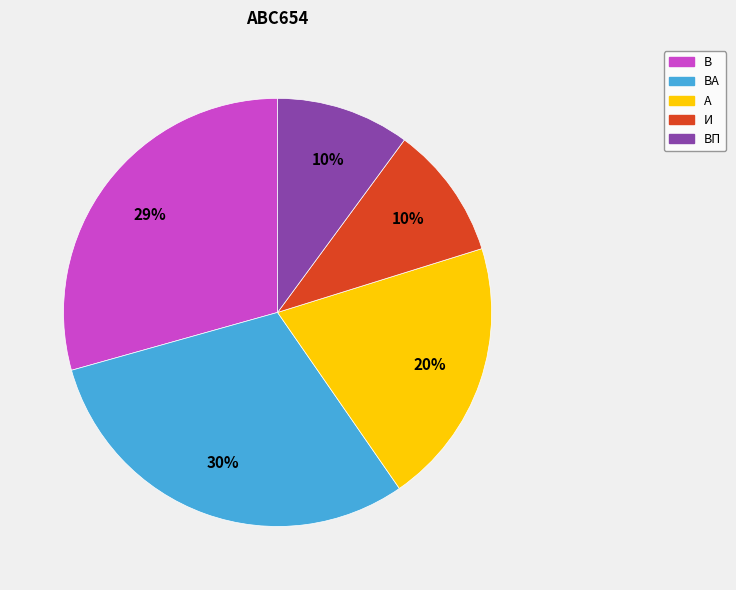

Does any single category account for the majority?

No